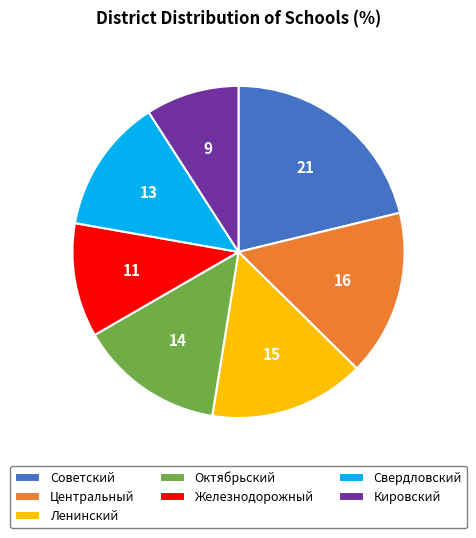

Does Ленинский represent more than half of the total?

No